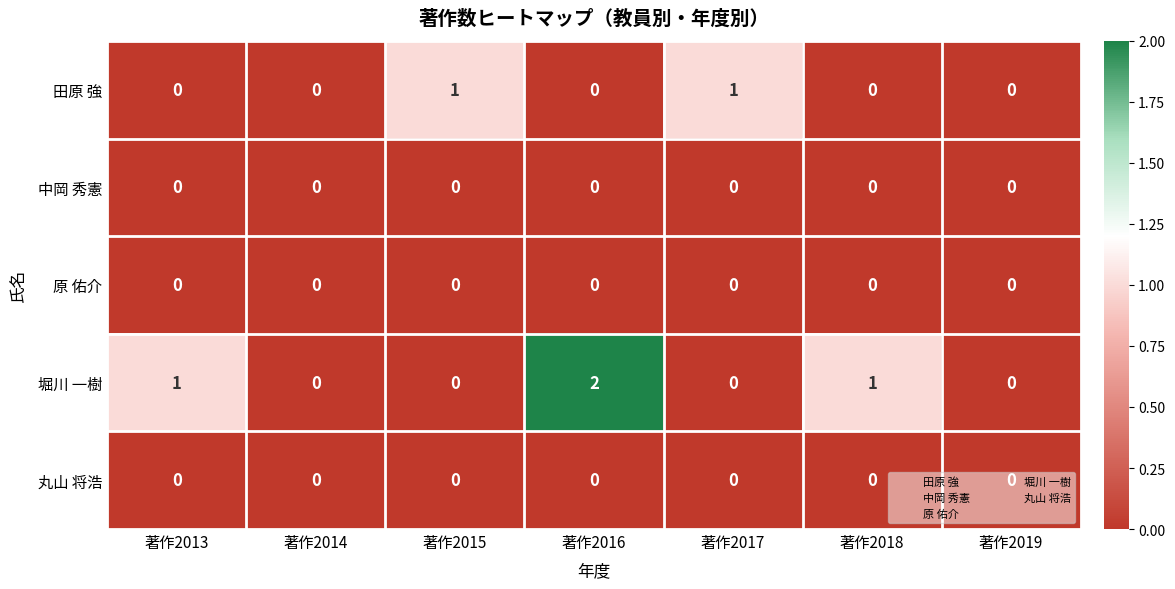

Between 著作2013 and 著作2016, which series saw the biggest shift?

堀川 一樹